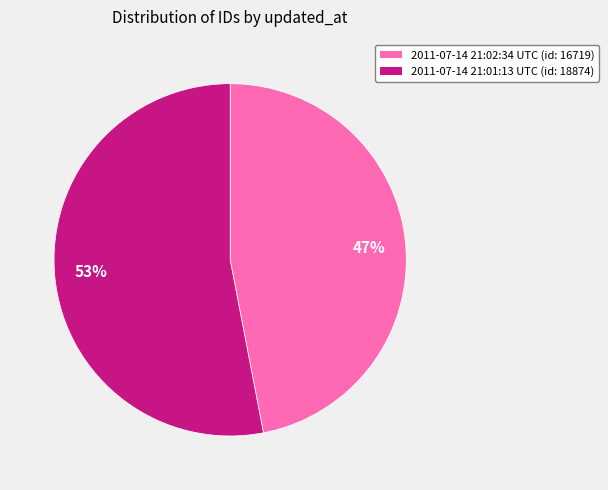

How many segments does this pie chart have?

2